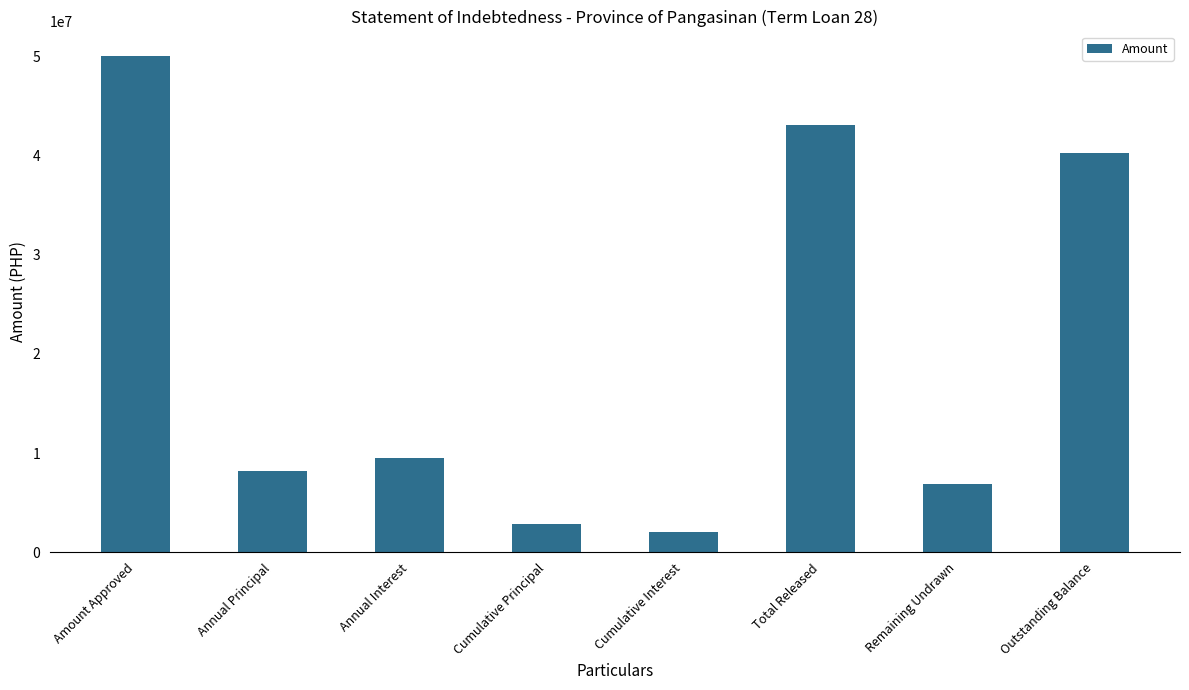

Reading left to right, extract all data points from this chart.

50000000.0	8158960.5	9453720.4	2875785.8	2075673.5	43110927.7	6889072.3	40235141.9